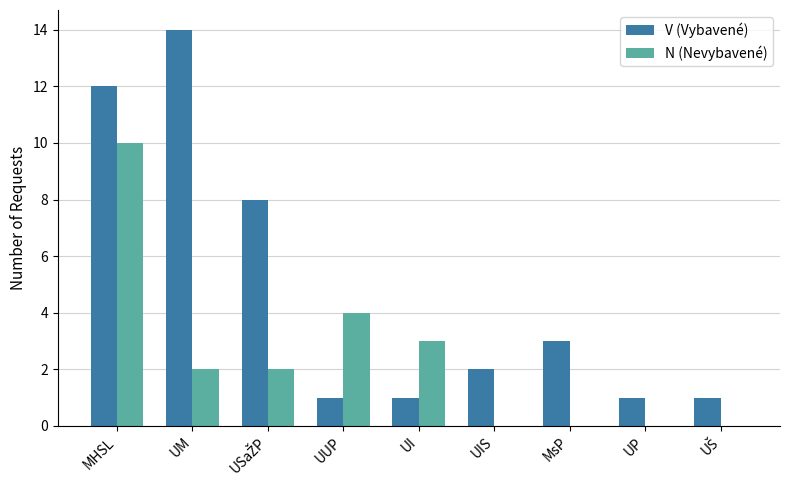

What is the difference between the V (Vybavené) values at UIS and UUP?

1